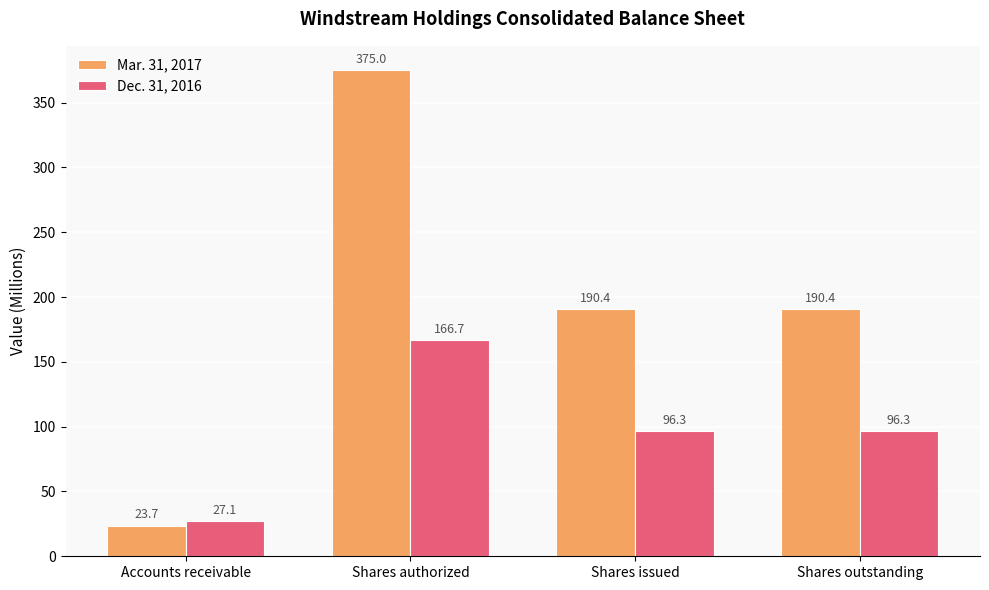

What is the difference between the highest and lowest values at Shares authorized?

208.3